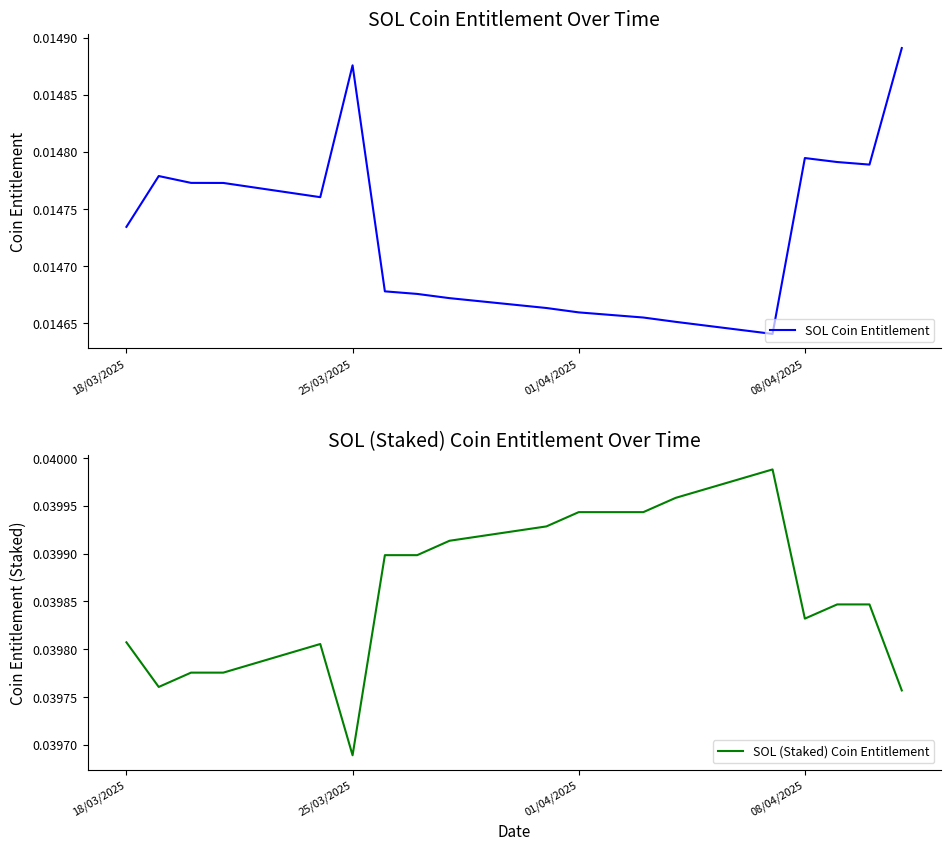

How many interior local peaks does the SOL Coin Entitlement series have?

3